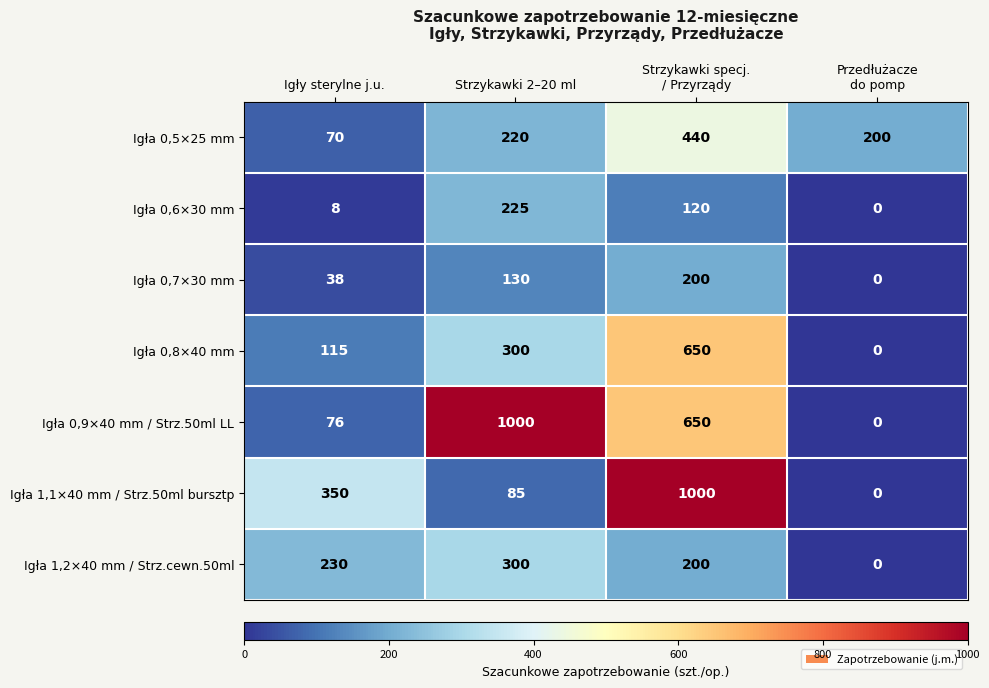

What is the maximum value shown in the chart?

1000